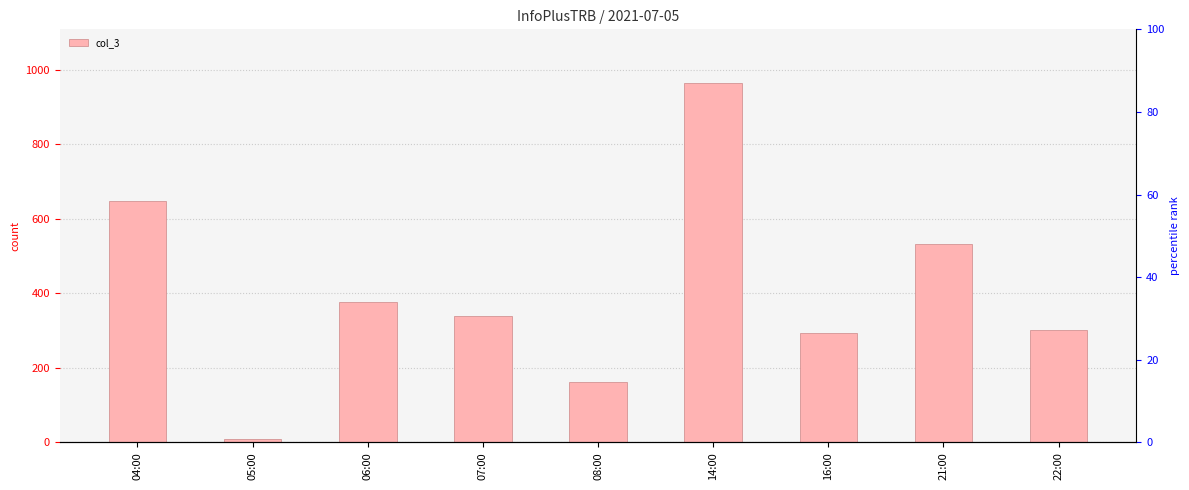

List the labels in order of value, largest first.

14:00, 04:00, 21:00, 06:00, 07:00, 22:00, 16:00, 08:00, 05:00